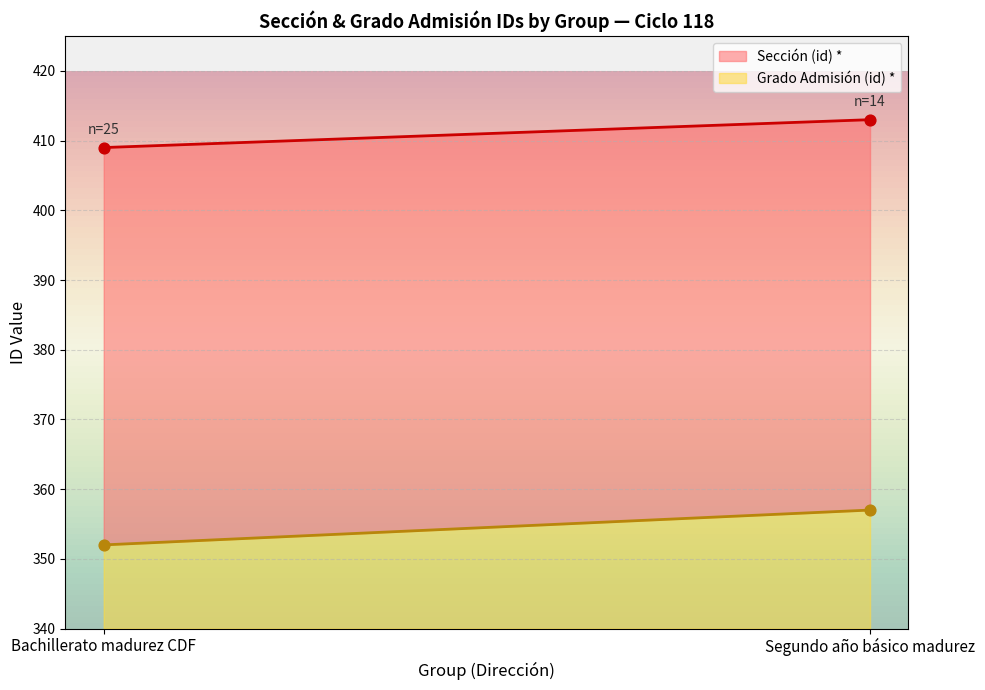

Which series has the largest Y range (max minus min)?

Grado Admisión (id) *